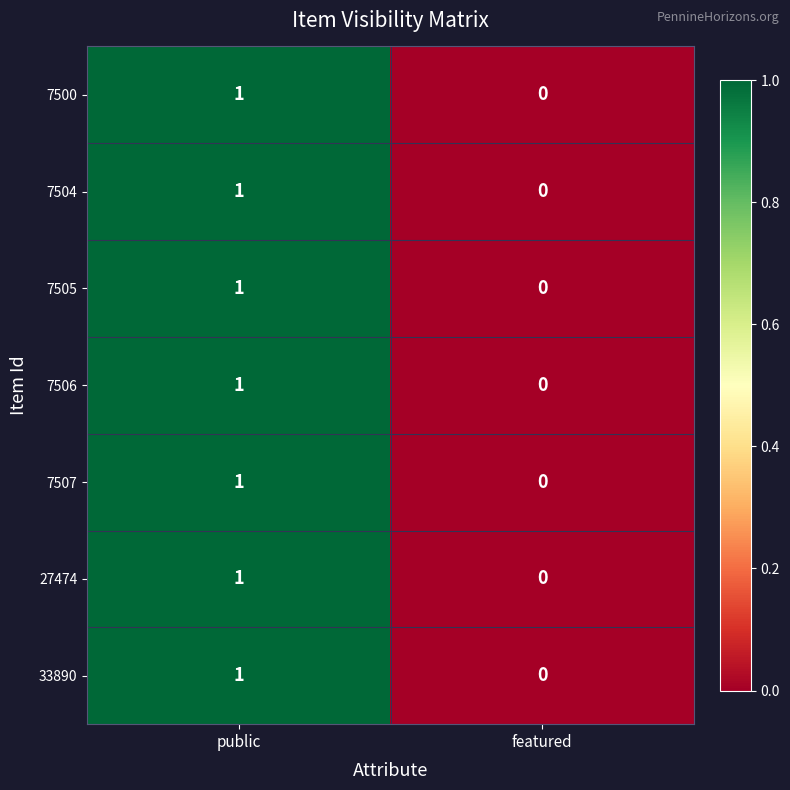

At which label is 7500 closest to 0?

featured